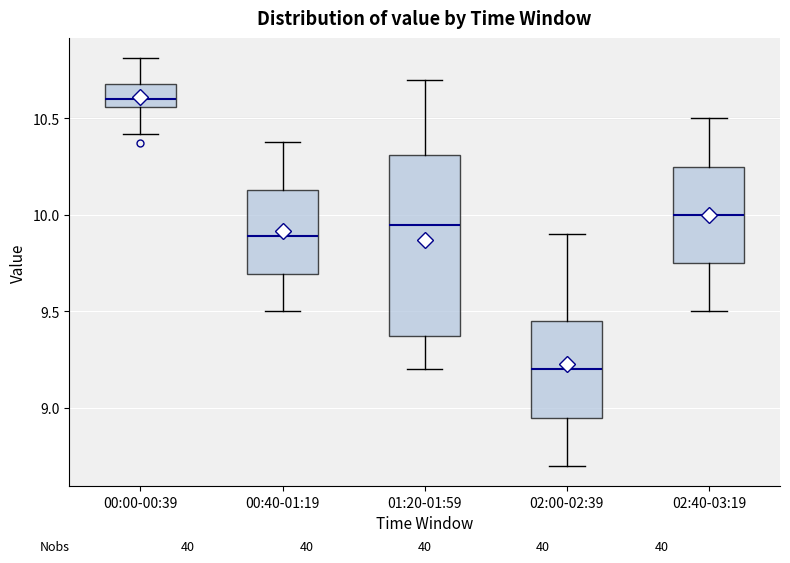

Reading left to right, transcribe this box plot: for each box, give where its median line is, the range the box spans, and where its two whiskers end, as read against the y-axis. The values are not printed on the chart, so give them approximately, as read against the axis.

00:00-00:39: median 10.60, box 10.55 to 10.70, whiskers 10.40 to 10.80
00:40-01:19: median 9.90, box 9.70 to 10.15, whiskers 9.50 to 10.40
01:20-01:59: median 9.95, box 9.40 to 10.30, whiskers 9.20 to 10.70
02:00-02:39: median 9.20, box 8.95 to 9.45, whiskers 8.70 to 9.90
02:40-03:19: median 10.00, box 9.75 to 10.25, whiskers 9.50 to 10.50